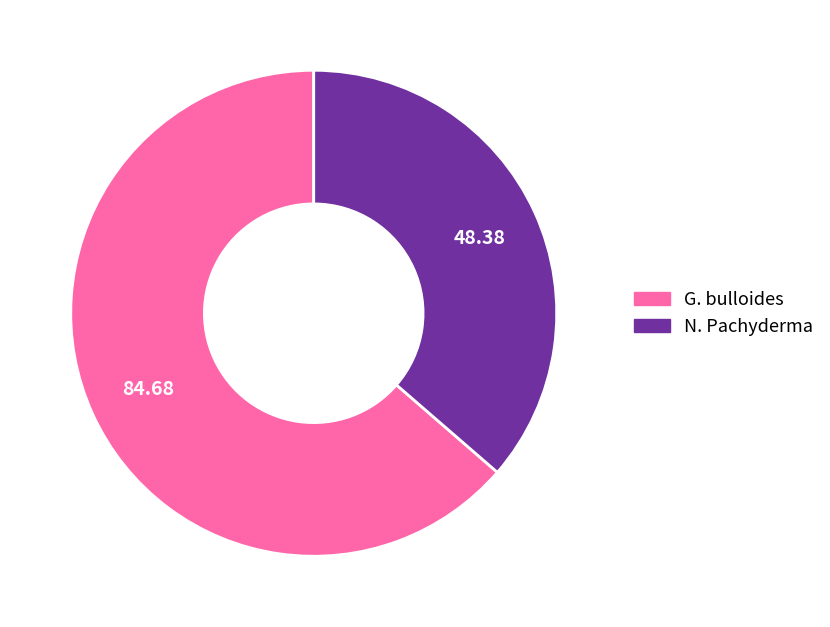

Which category has the biggest portion of the pie?

G. bulloides